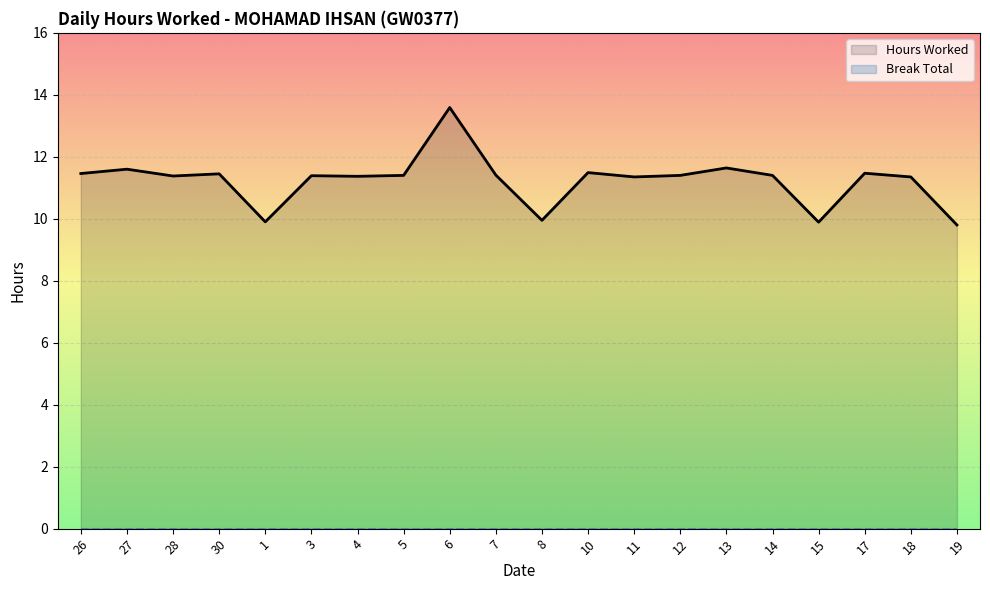

Reading right to left, list all the values displayed in this chart.

Hours Worked: 9.8	11.3	11.5	9.9	11.4	11.6	11.4	11.3	11.5	9.9	11.4	13.6	11.4	11.4	11.4	9.9	11.4	11.4	11.6	11.5
Break Total: 0.0	0.0	0.0	0.0	0.0	0.0	0.0	0.0	0.0	0.0	0.0	0.0	0.0	0.0	0.0	0.0	0.0	0.0	0.0	0.0